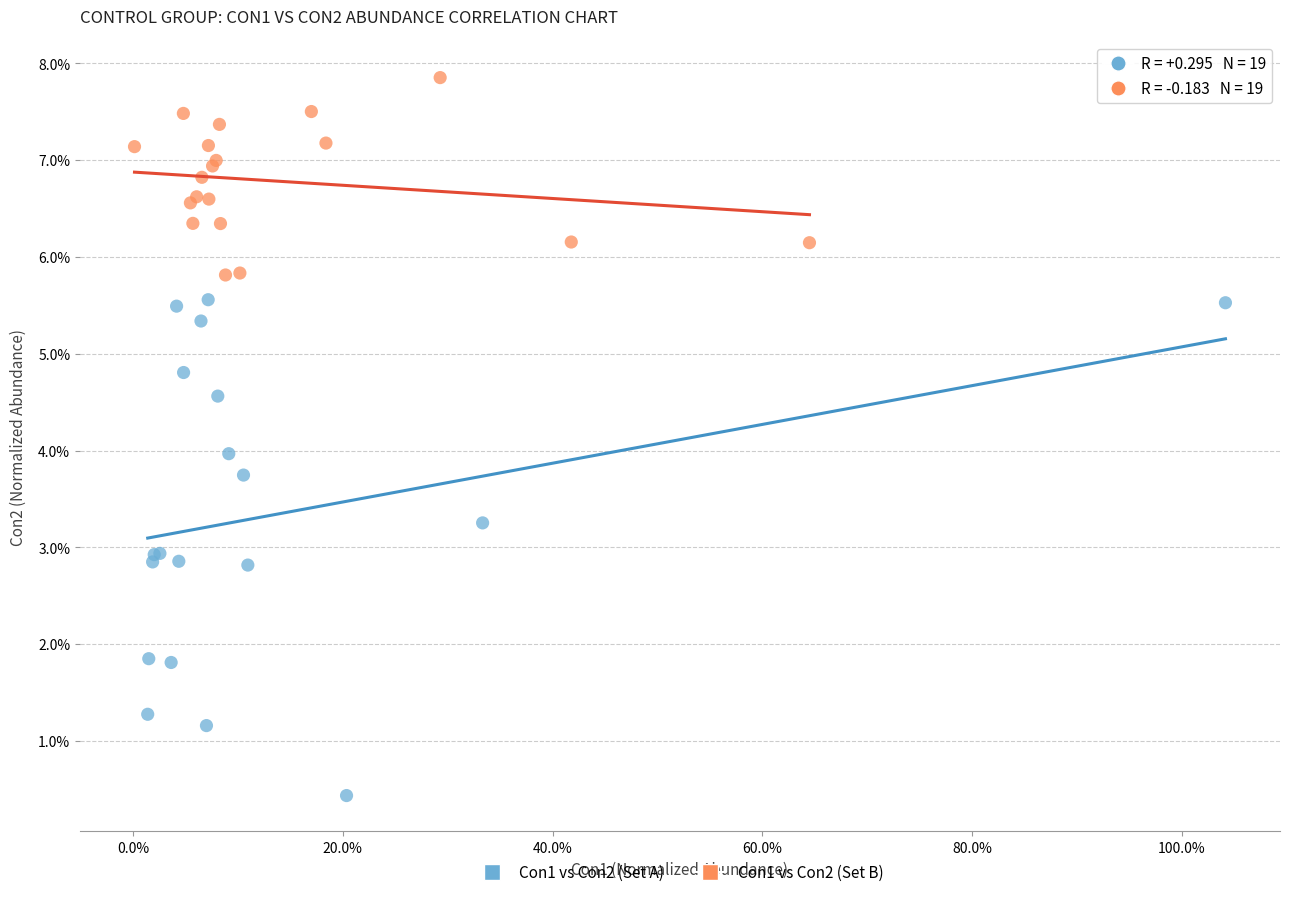

What are all the series names shown in the legend?

Con1 vs Con2 (Set A), Con1 vs Con2 (Set B)